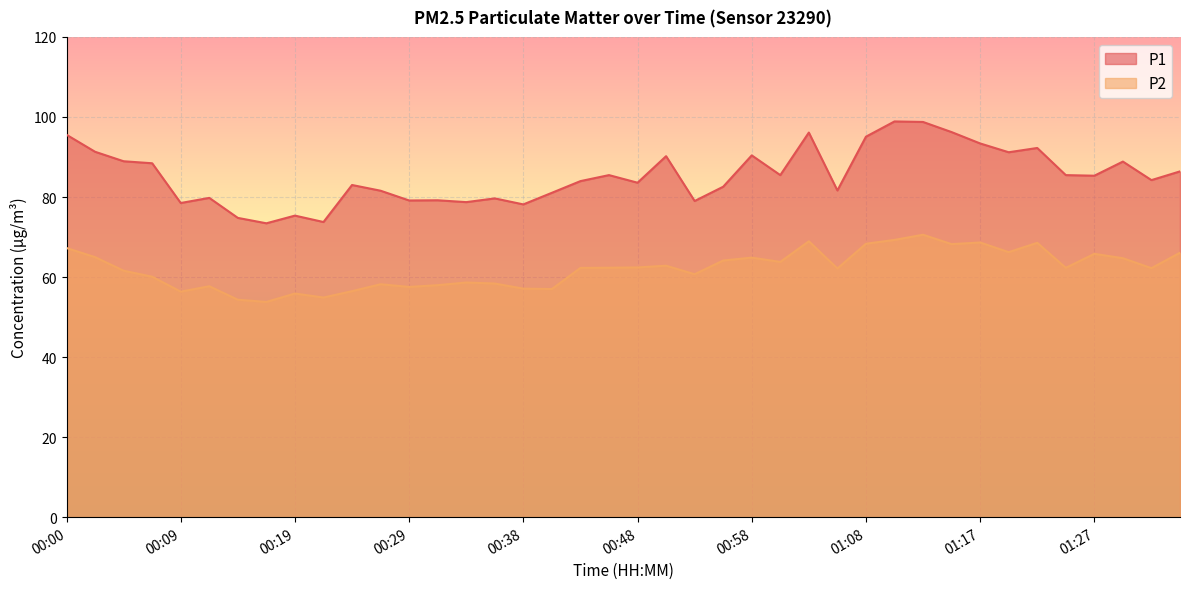

List the series in order of their overall mean, lowest first.

P2, P1